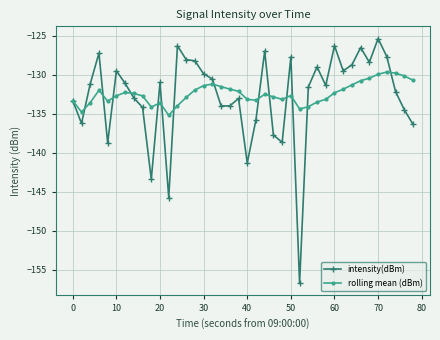

What is the sum of all rolling mean (dBm) values?

-5297.7